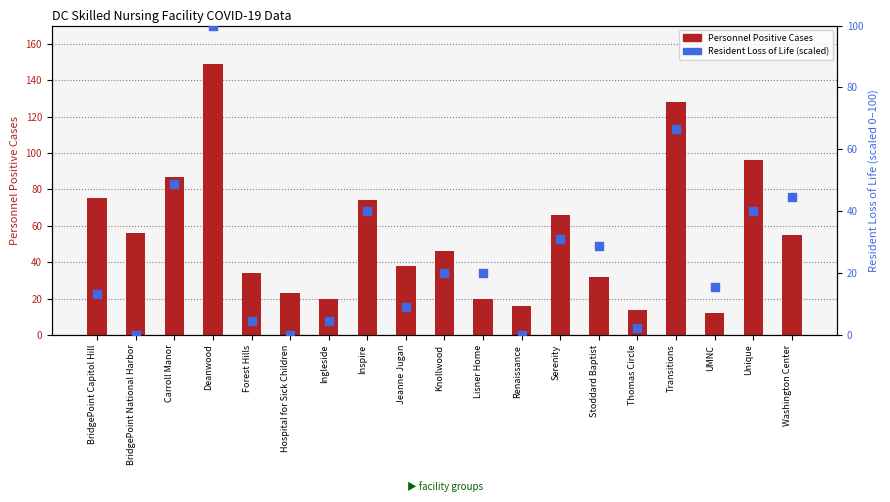

What are all the series names shown in the legend?

Personnel Positive Cases, Resident Loss of Life (scaled)